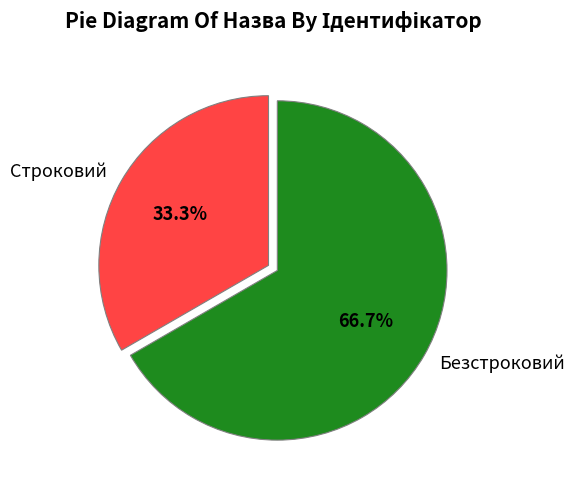

Which has a higher value, Строковий or Безстроковий?

Безстроковий